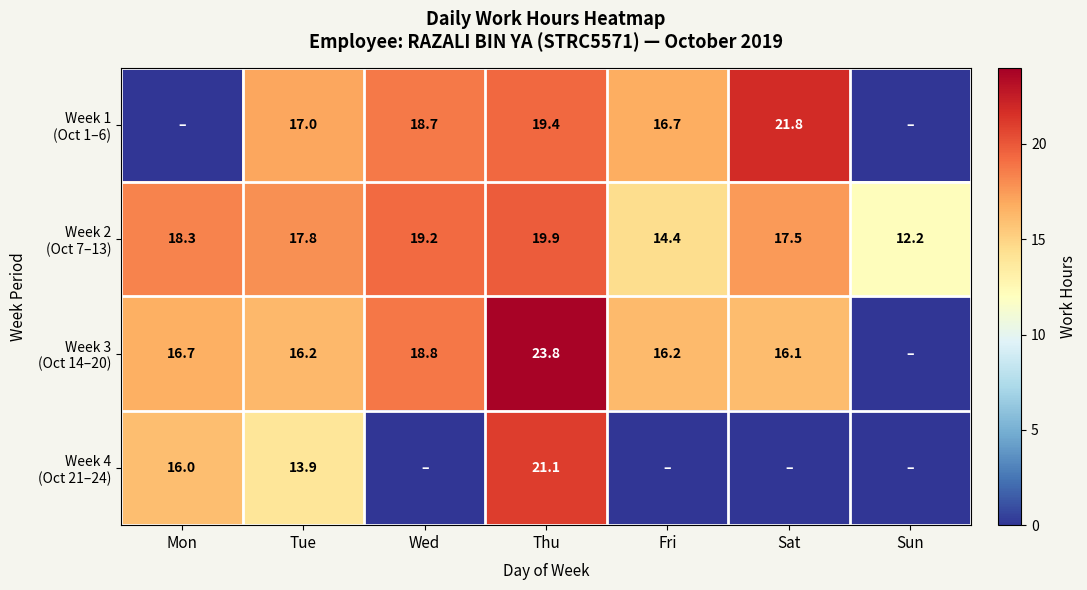

What is the total value across all series at Wed?

56.6